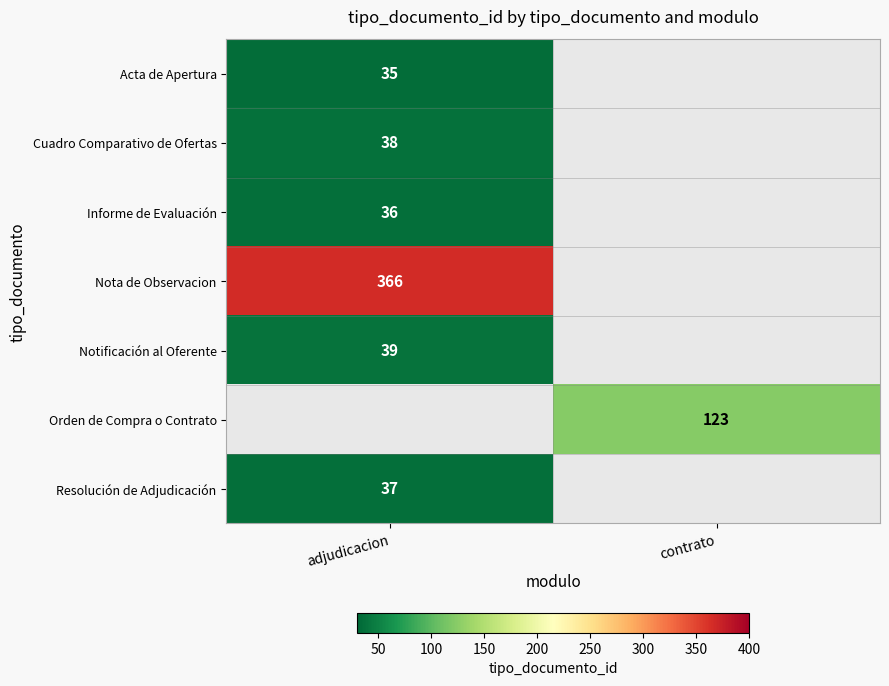

How many distinct data groups are displayed?

7